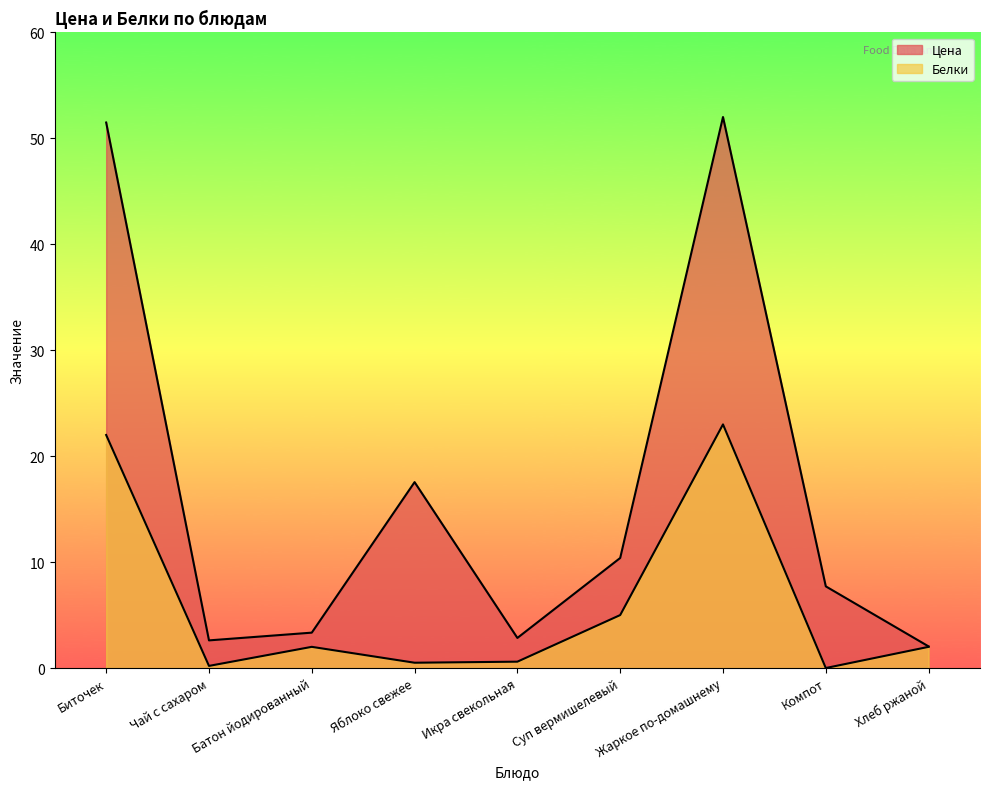

Which label corresponds to the smallest value in the chart?

Компот